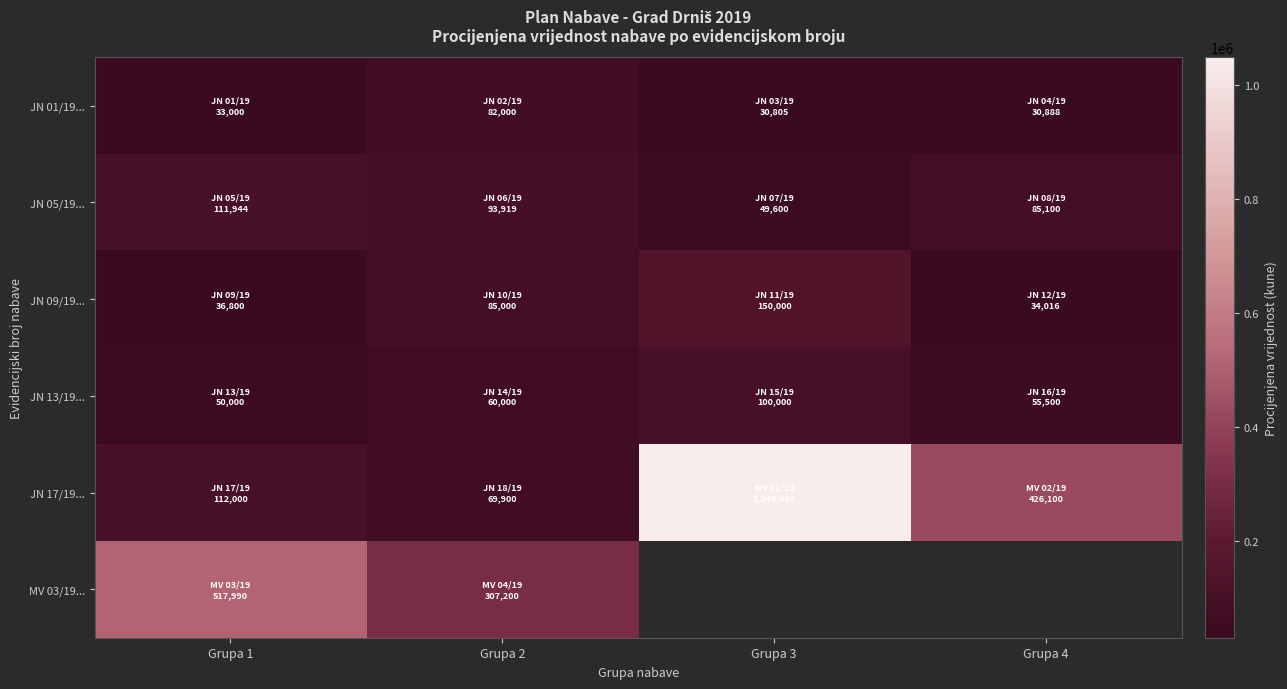

What is the minimum value shown in the chart?

30805.0